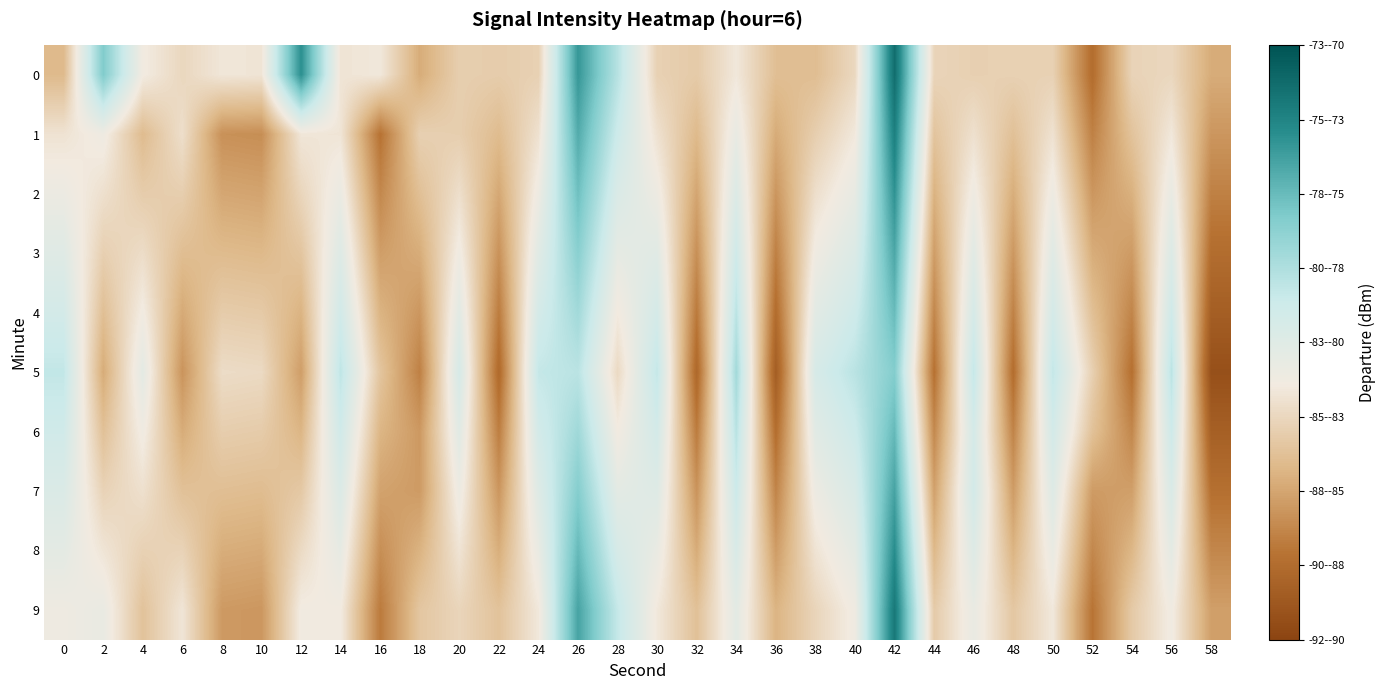

Rank the series by their maximum value, from lowest to highest.

5, 4, 6, 3, 7, 2, 8, 1, 9, 0